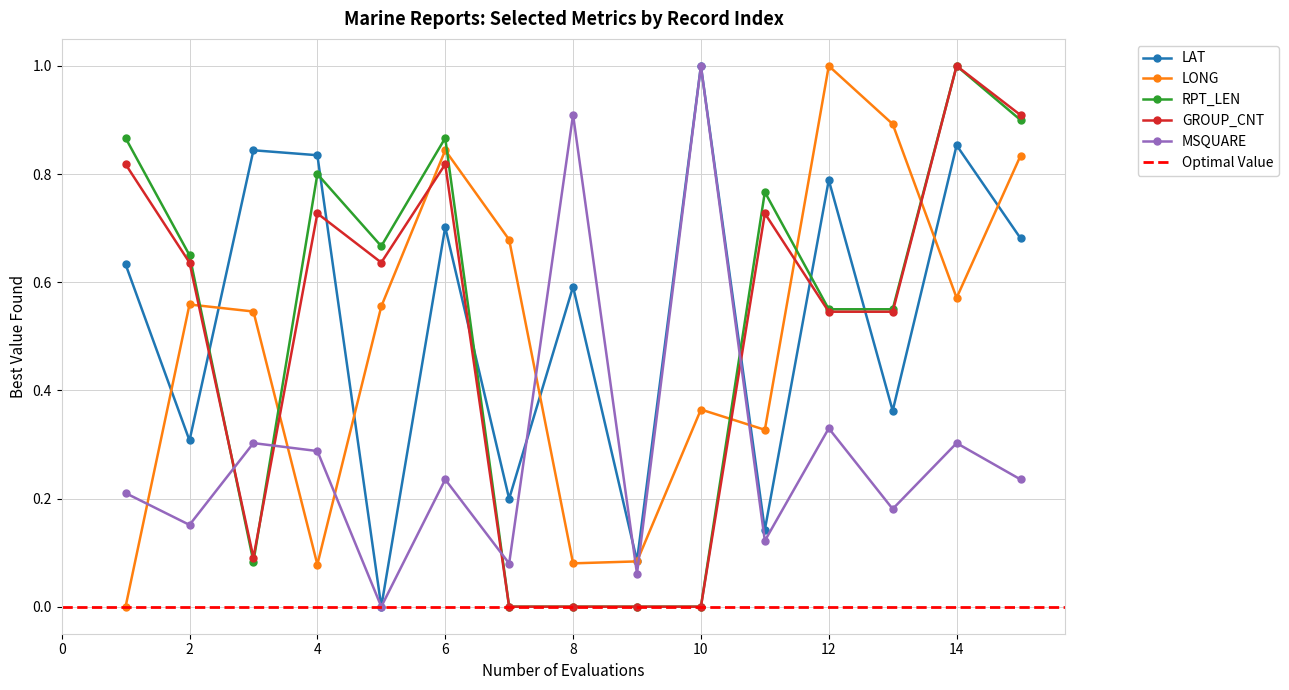

How many distinct data groups are displayed?

5